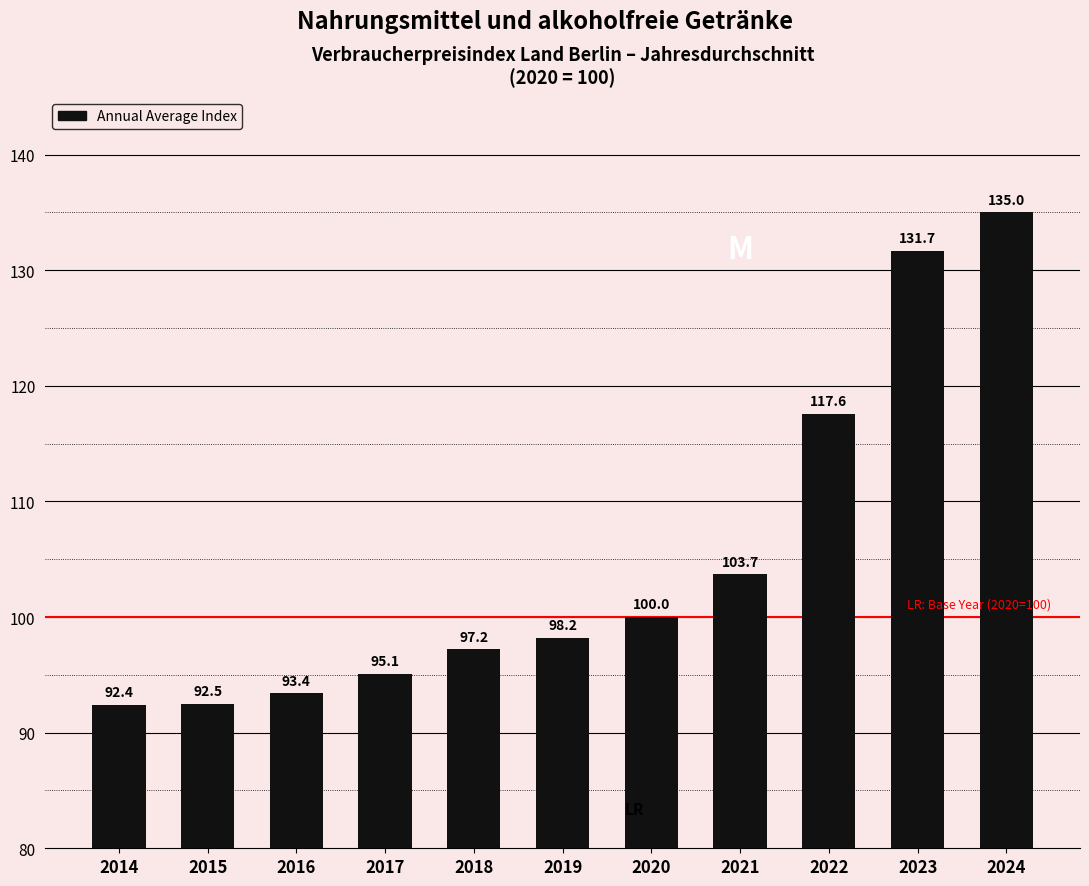

What is the smallest value displayed?

92.4